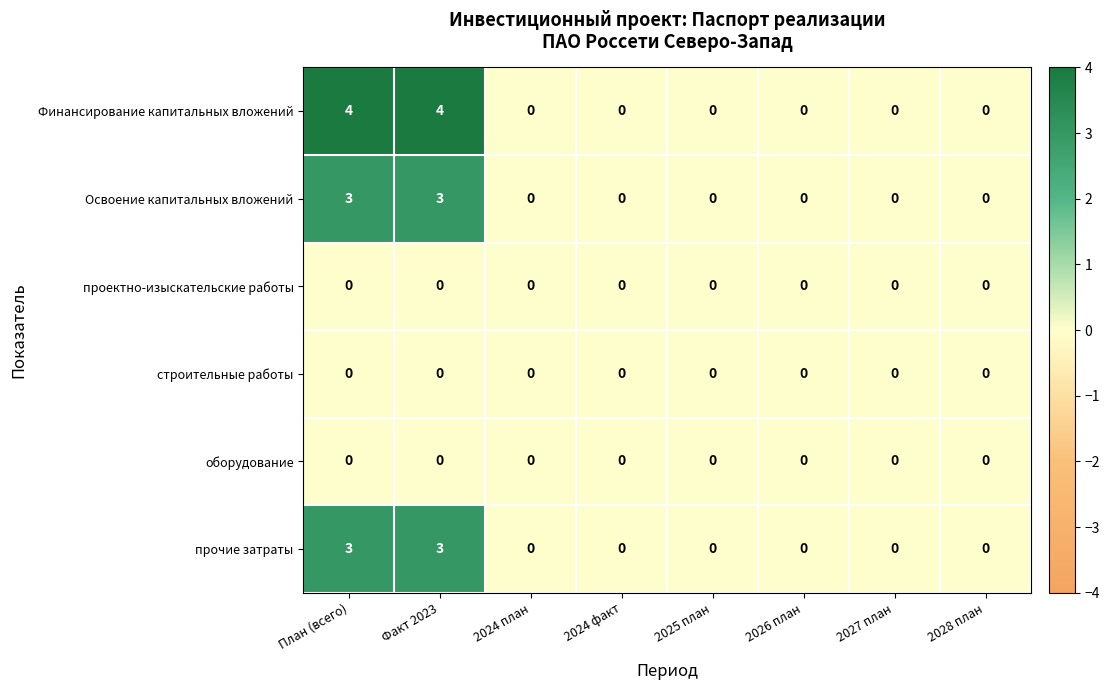

How many categories are shown in the chart?

8